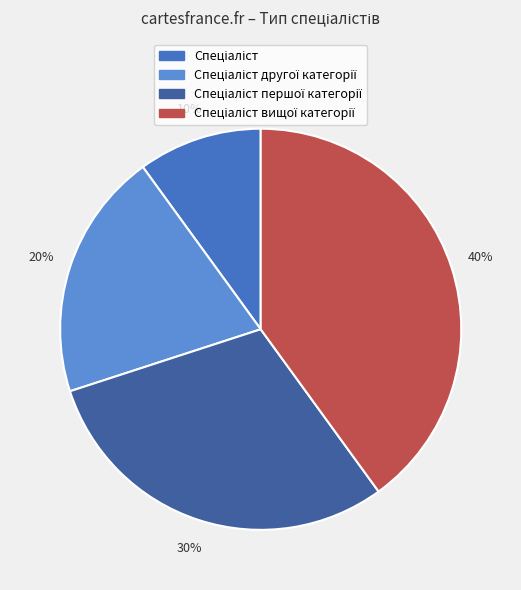

Does any single category account for the majority?

No